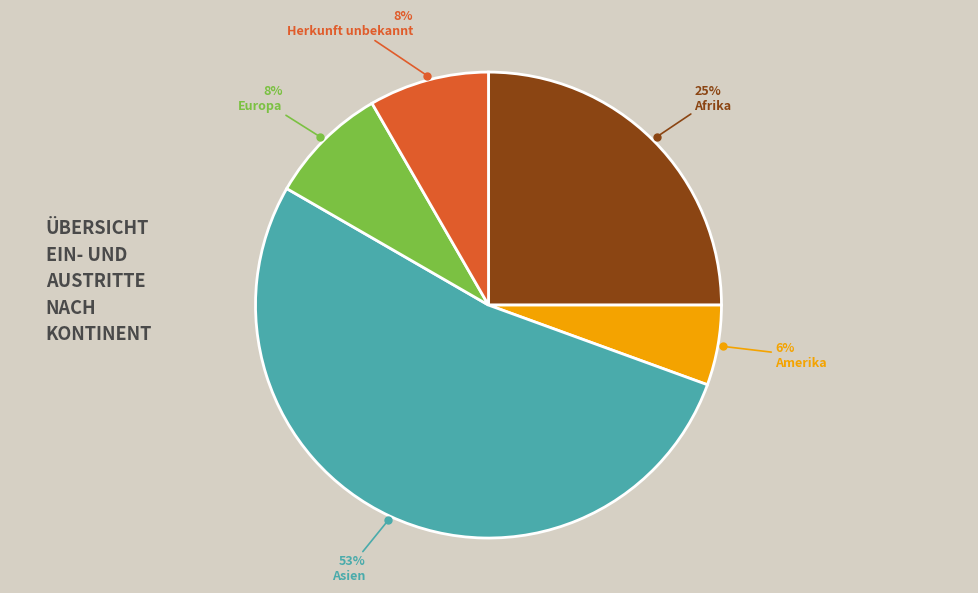

To the nearest percent, what is the average slice percentage?

20%